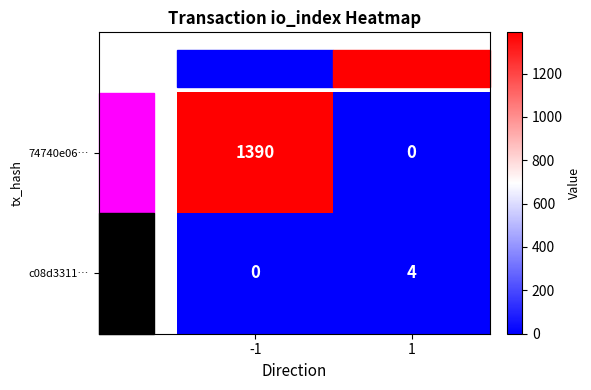

What is the spread (max minus min) of values at 1?

4